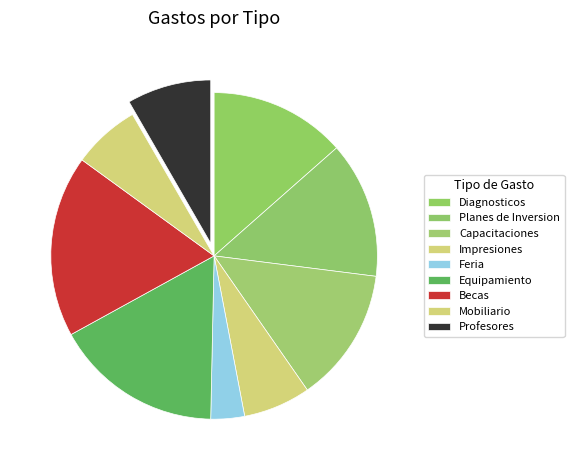

To the nearest percent, what portion does Diagnosticos represent?

14%